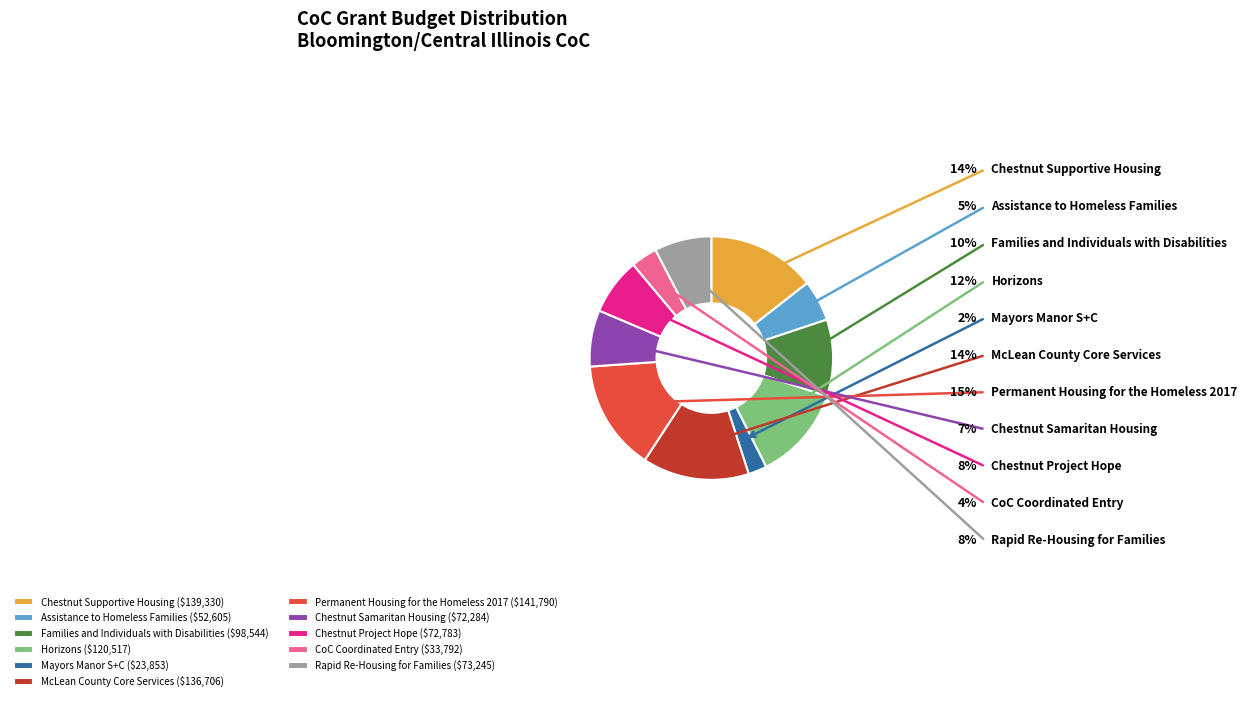

Is the sum of Assistance to Homeless Families and McLean County Core Services greater than half?

No